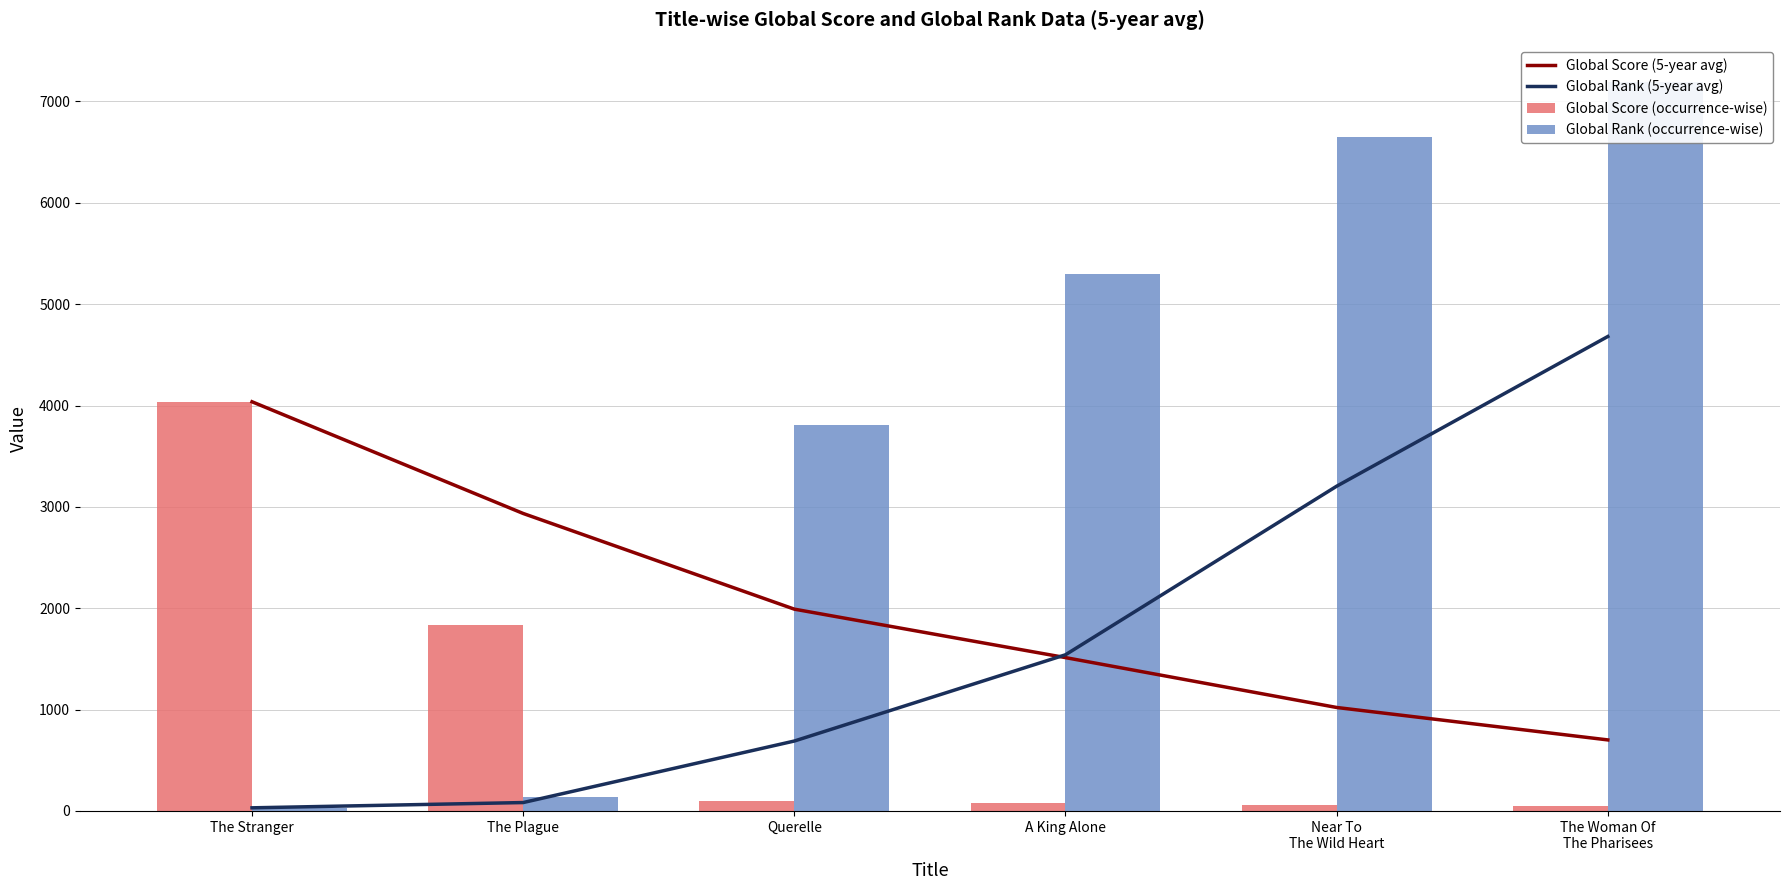

How many data points does each series have?

6